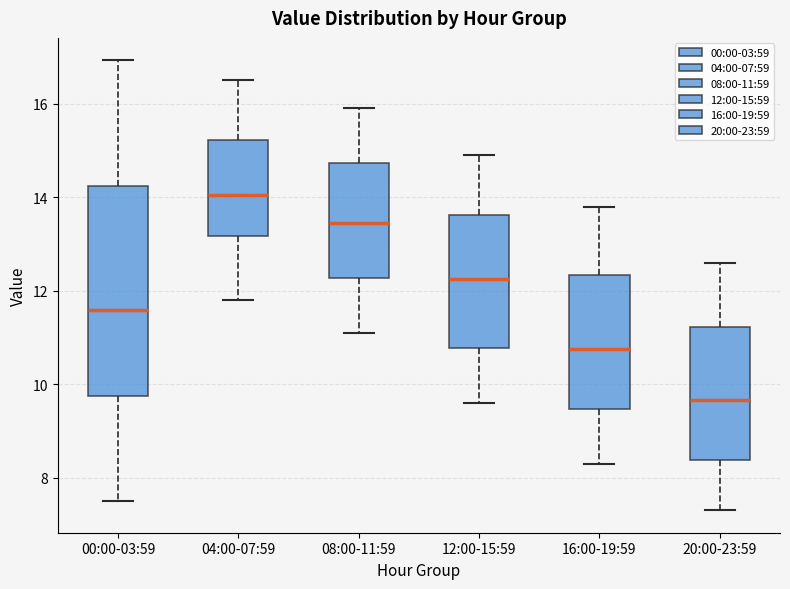

Where is the upper edge of the box for 00:00-03:59 on the y-axis? The values are not printed on the chart, so give them approximately, as read against the axis.

14.2